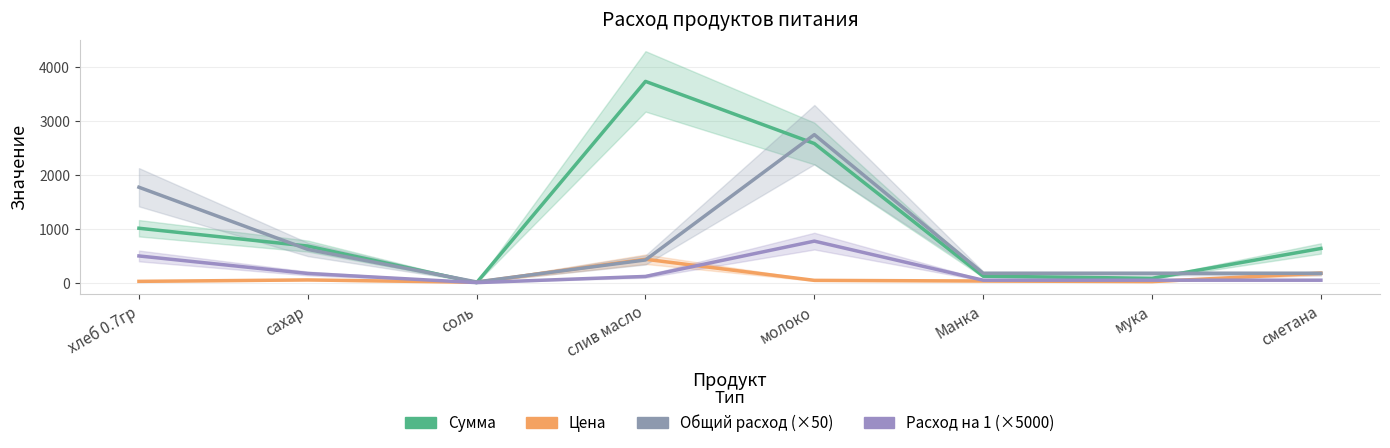

Which category has the highest value in the Расход на 1 (×5000) series?

молоко